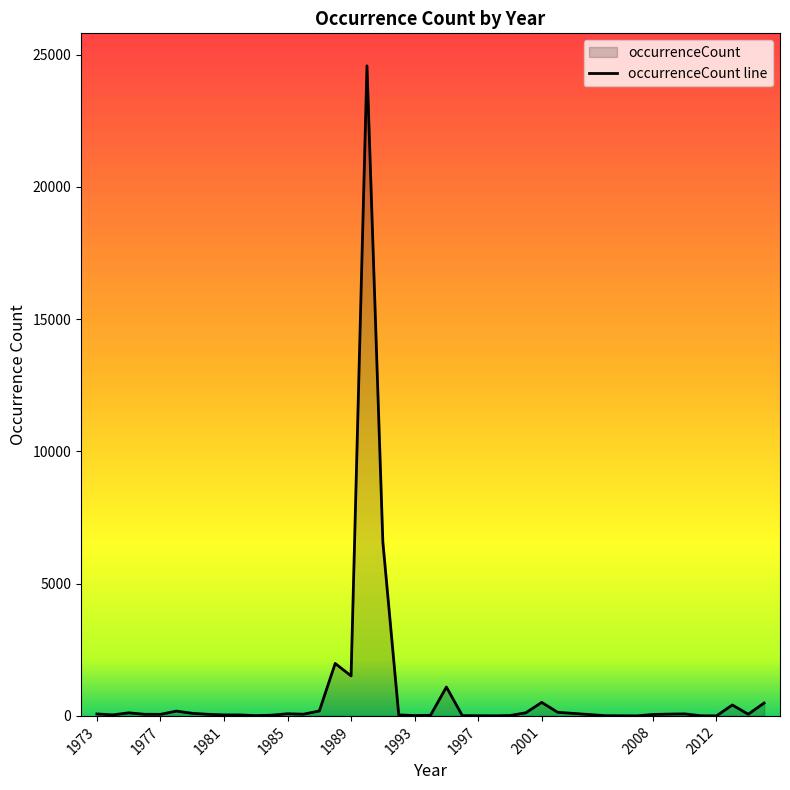

What is the greatest value displayed?

24572